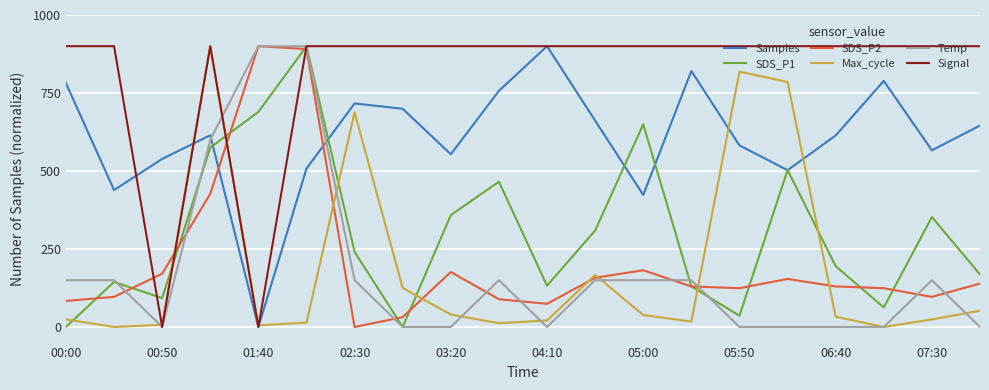

How many lines are shown in the chart?

6